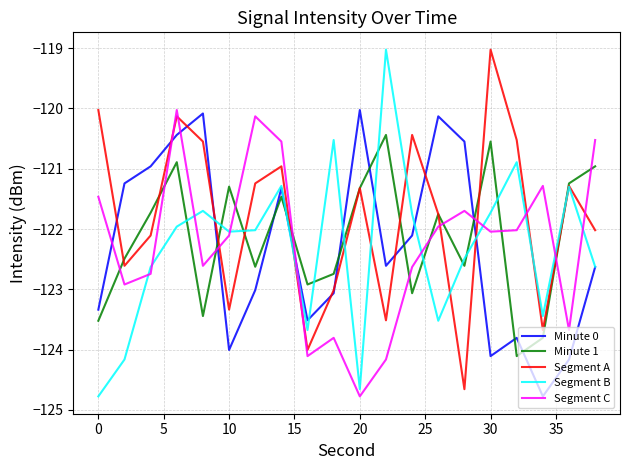

What is the minimum value for Segment A?

-124.7